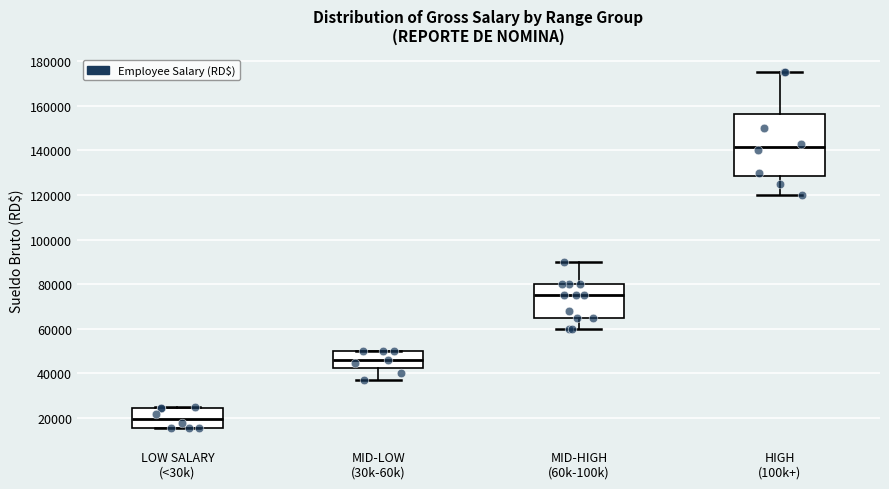

Where does the median line of the box for LOW SALARY (<30k) sit on the y-axis? The values are not printed on the chart, so give them approximately, as read against the axis.

20000